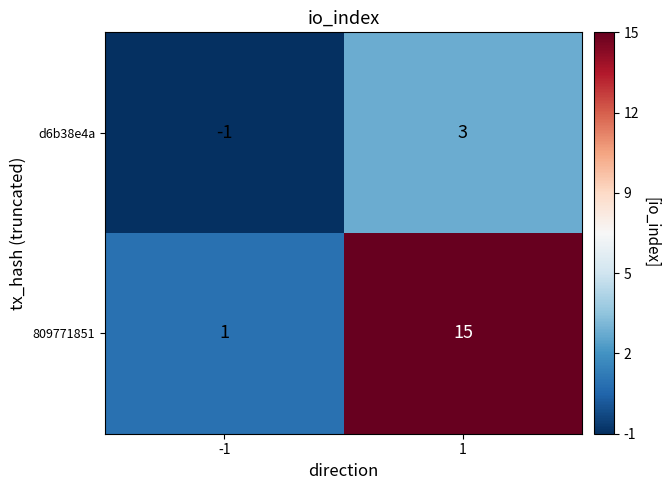

Reading left to right, list all the values displayed in this chart.

d6b38e4a: -1	3
809771851: 1	15